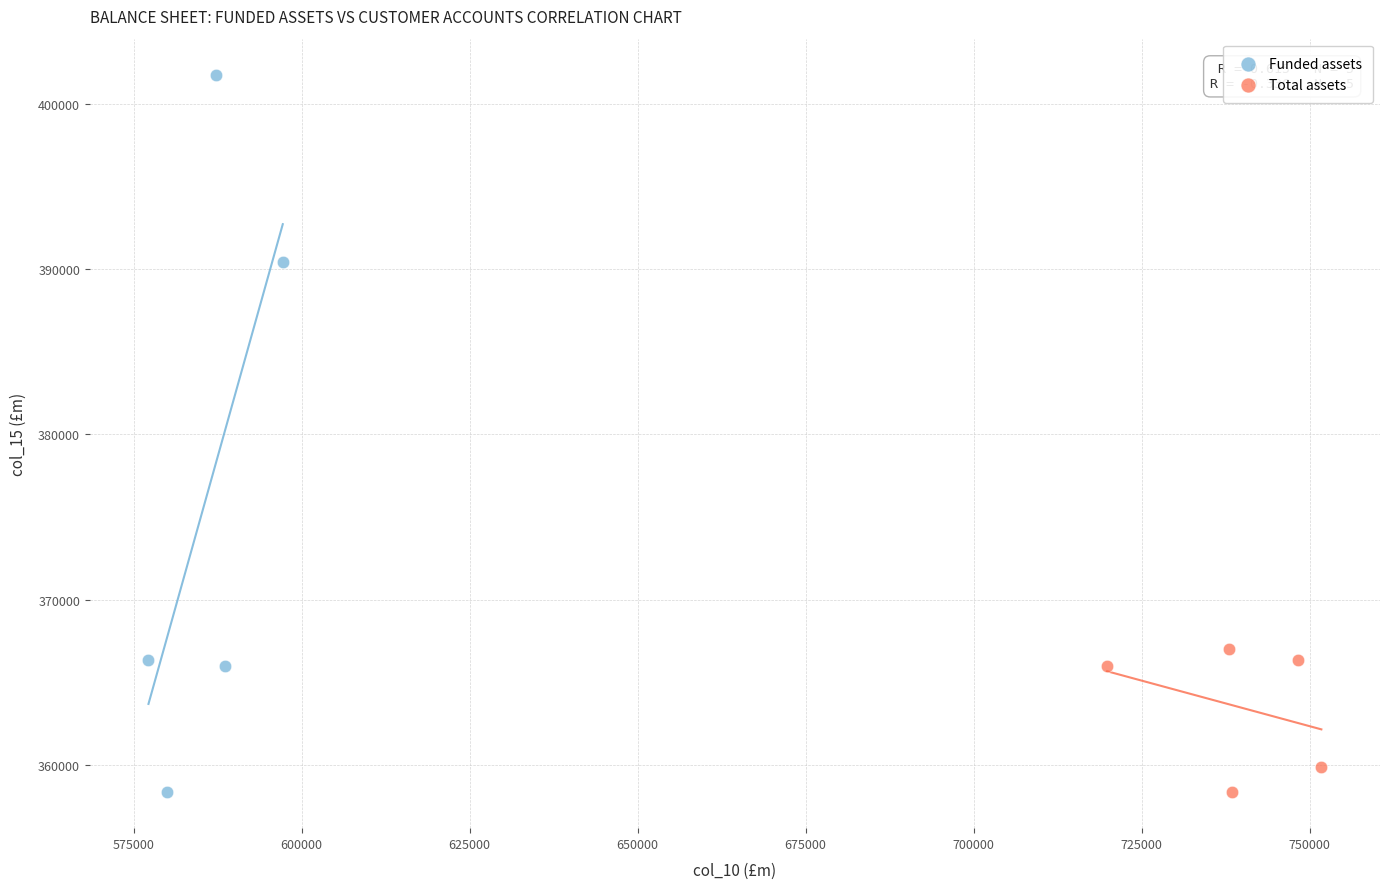

Which series contains the highest Y value?

Funded assets